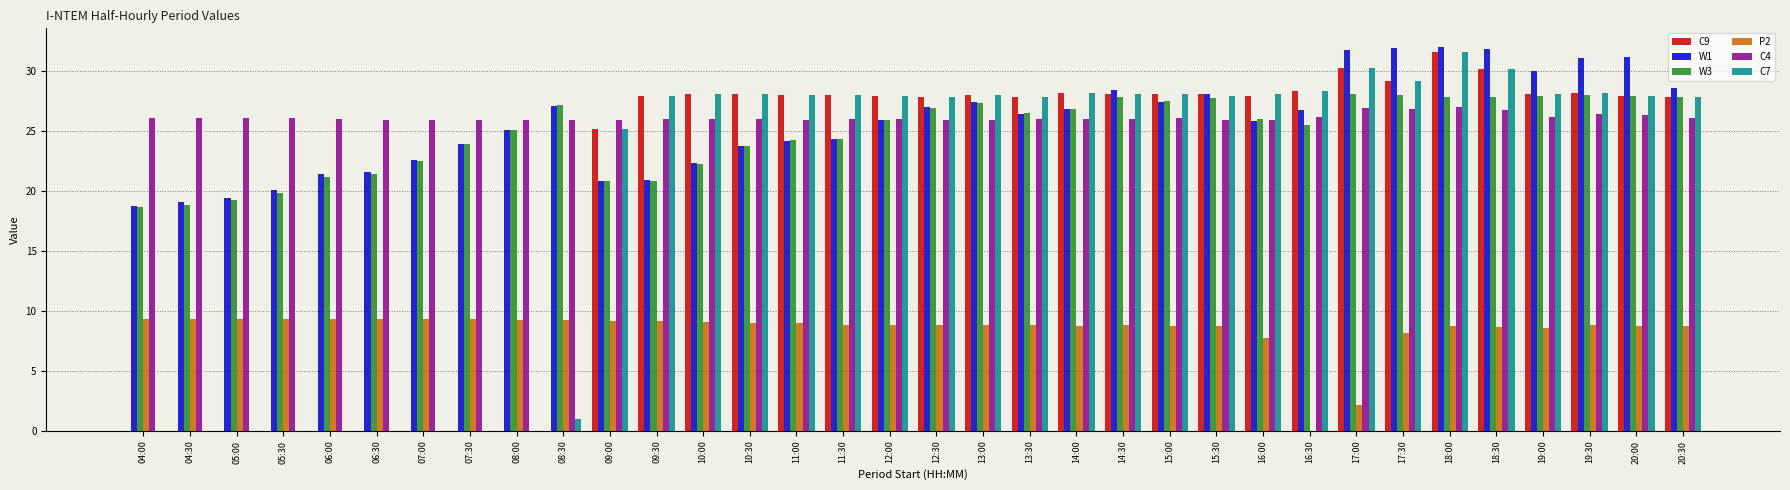

The W3 series shows 27.5 at 15:00. True or false?

True